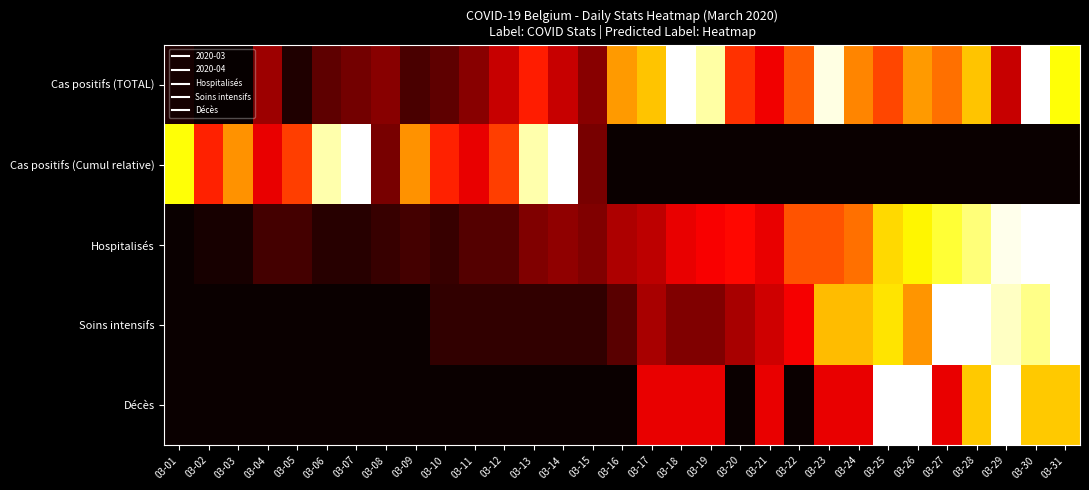

At which category is the sum across all series the highest?

03-30